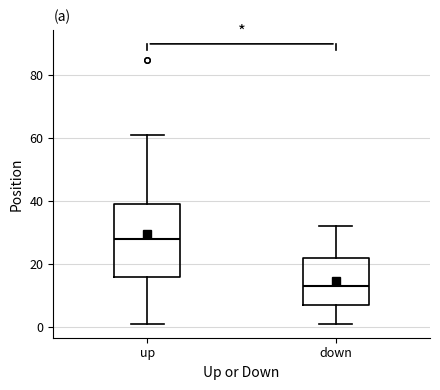

Reading left to right, transcribe this box plot: for each box, give where its median line is, the range the box spans, and where its two whiskers end, as read against the y-axis. The values are not printed on the chart, so give them approximately, as read against the axis.

up: median 28, box 16 to 40, whiskers 2 to 62
down: median 14, box 8 to 22, whiskers 2 to 32